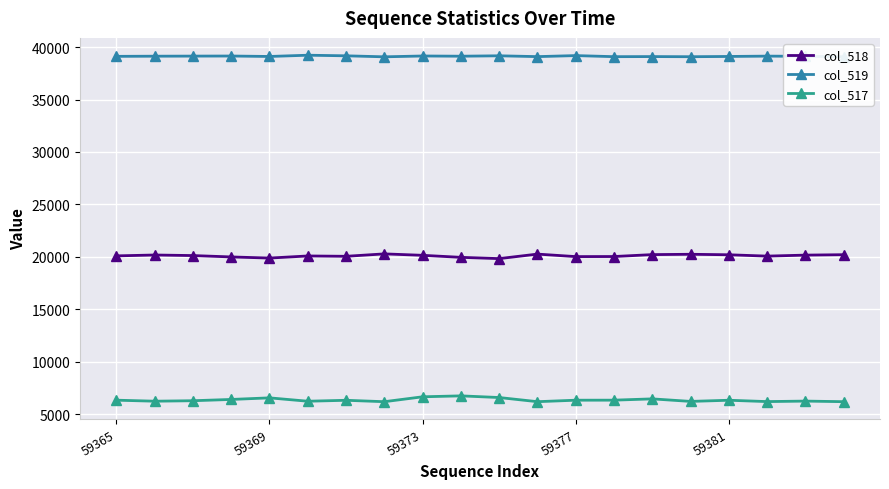

What is the difference between the second highest and minimum values in the col_518 series?

431